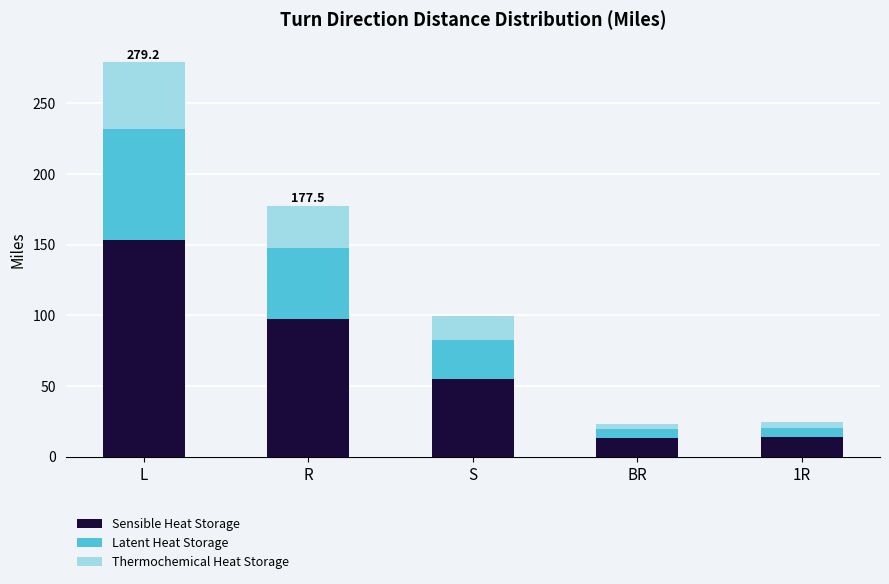

What is the maximum value for Sensible Heat Storage?

153.6